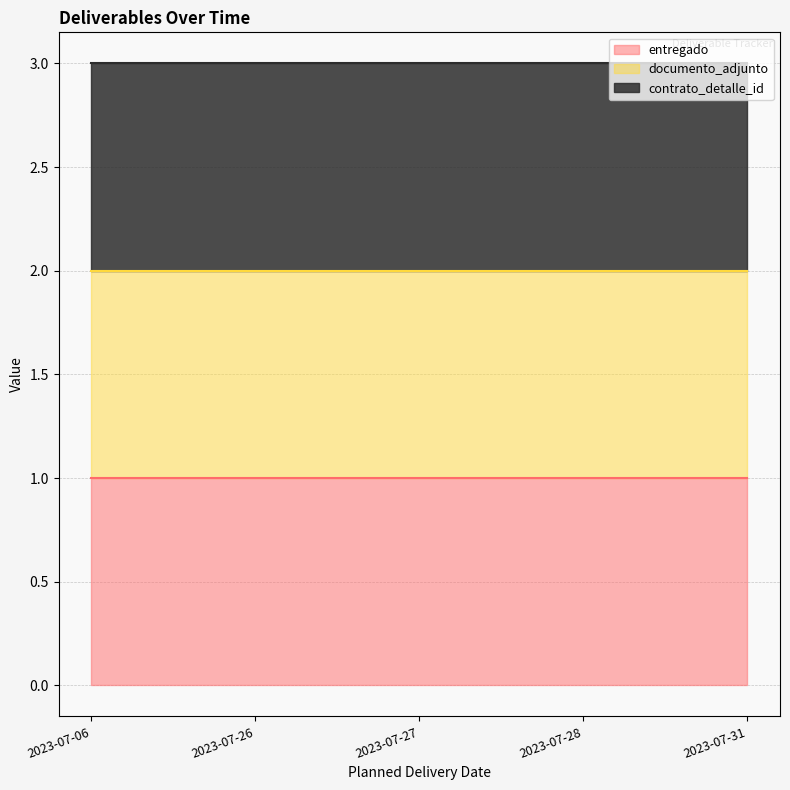

Where is contrato_detalle_id (line) nearest to the value 3?

2023-07-06